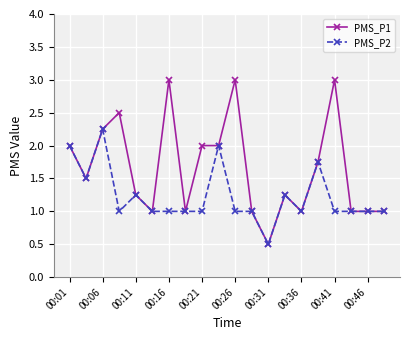

Count the PMS_P1 values in the range 1 to 2.

14